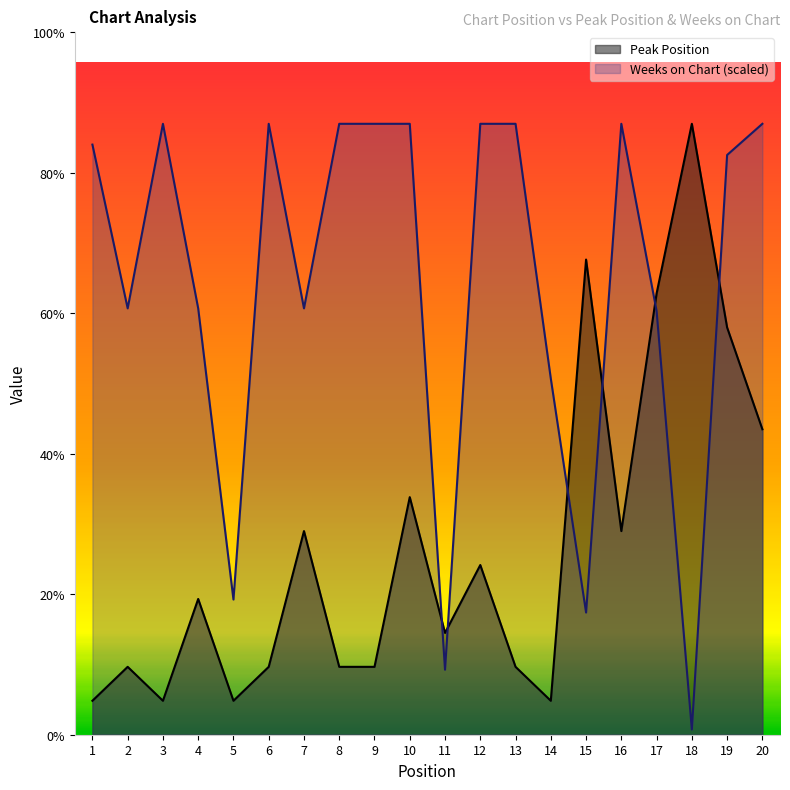

Which series ends up on top after the final intersection of Weeks on Chart and Peak Position?

Weeks on Chart